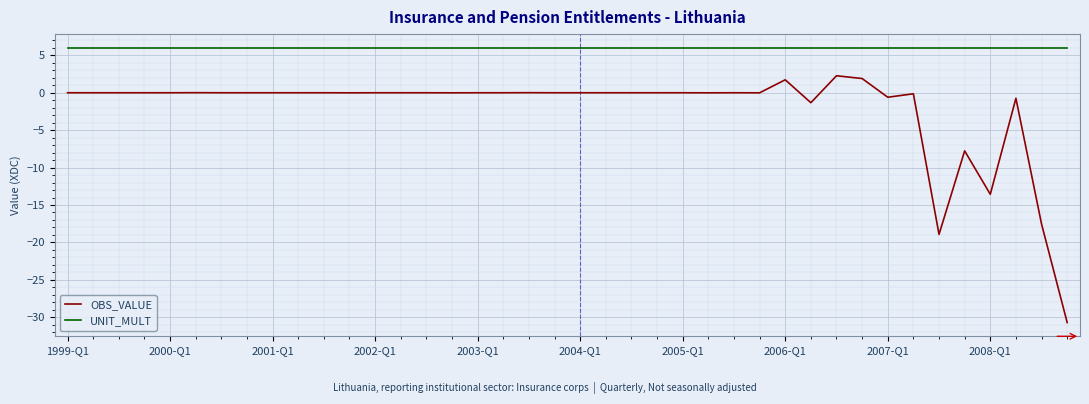

True or false: OBS_VALUE and UNIT_MULT cross at least once.

False